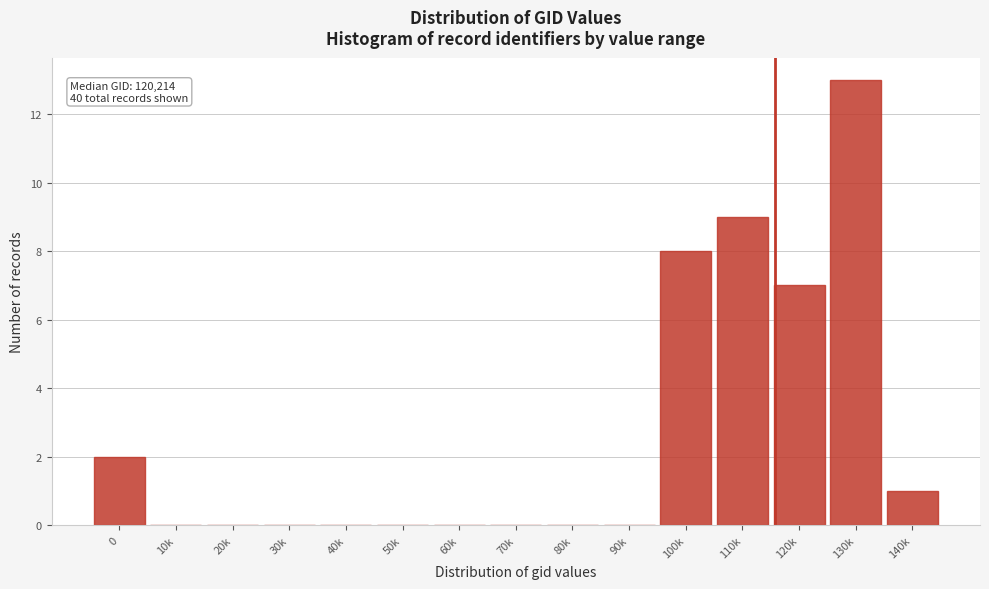

Reading left to right, extract all data points from this chart.

0=2	10k=0	20k=0	30k=0	40k=0	50k=0	60k=0	70k=0	80k=0	90k=0	100k=8	110k=9	120k=7	130k=13	140k=1